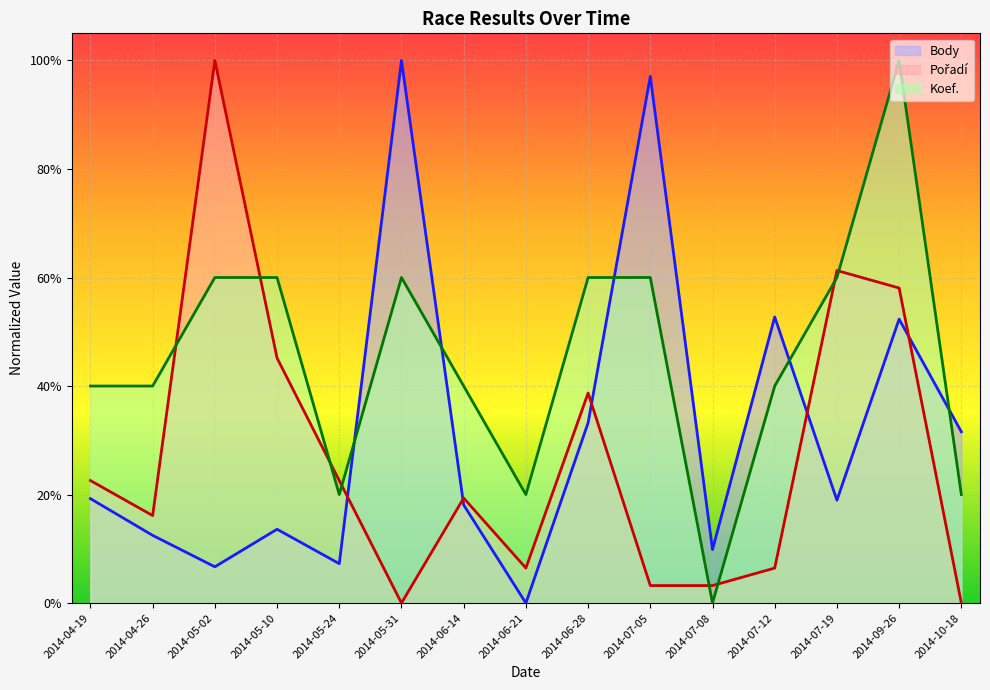

The value of Pořadí at 2014-06-21 is 0.1. True or false?

False